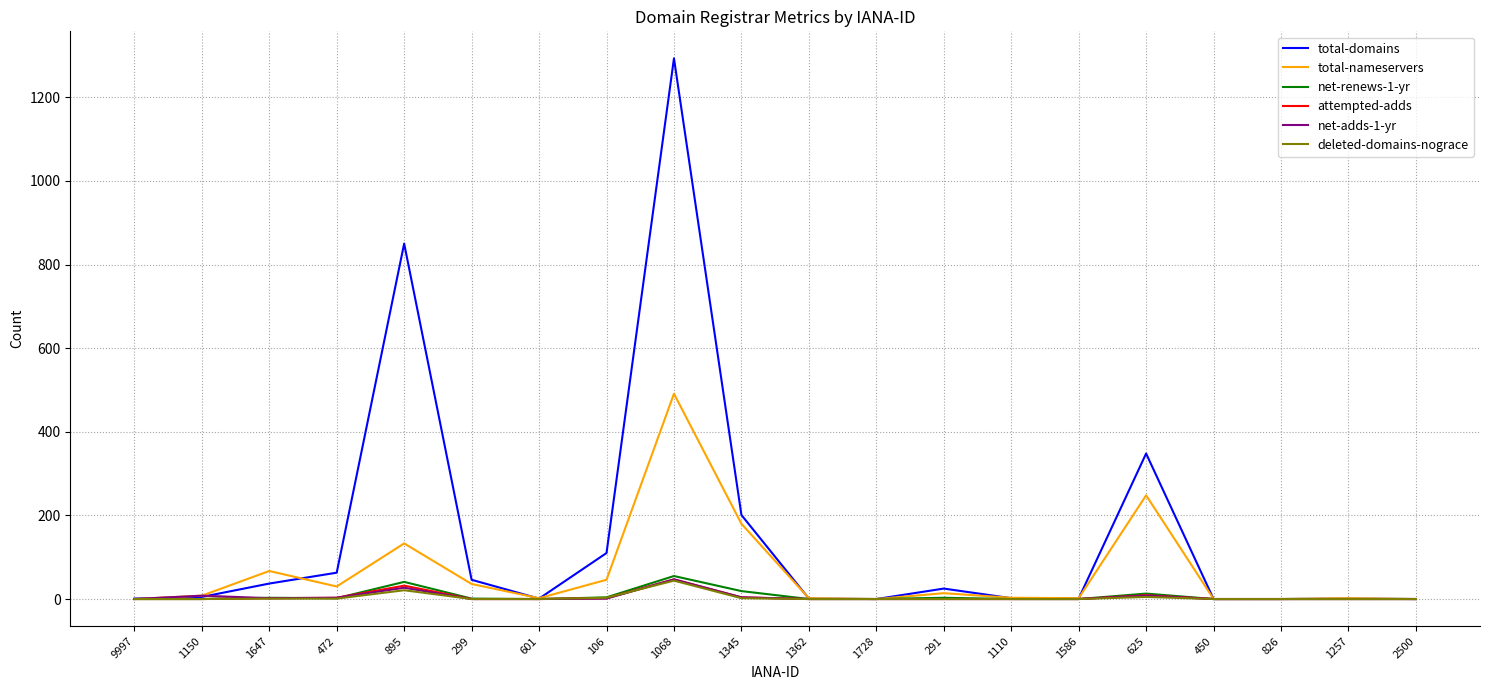

Which series changed the most between 1345 and 1728?

total-domains